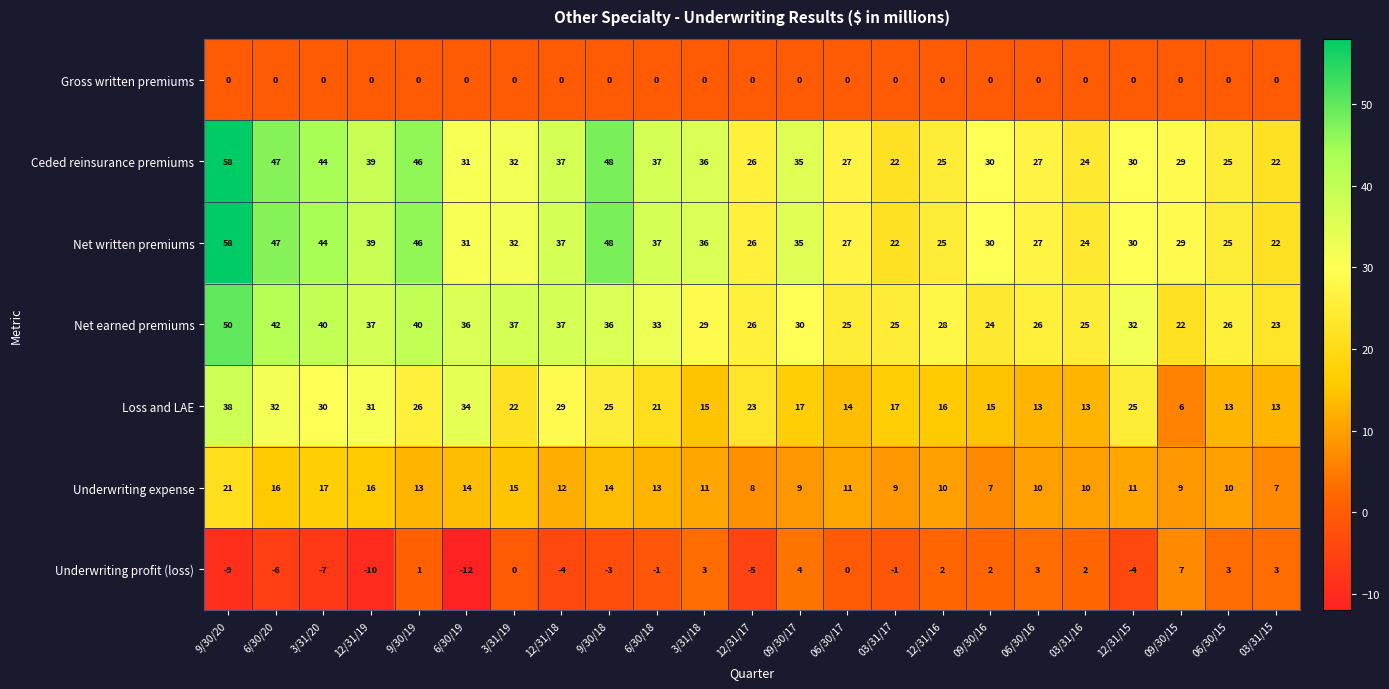

What is the total value across all series at 12/31/18?

148